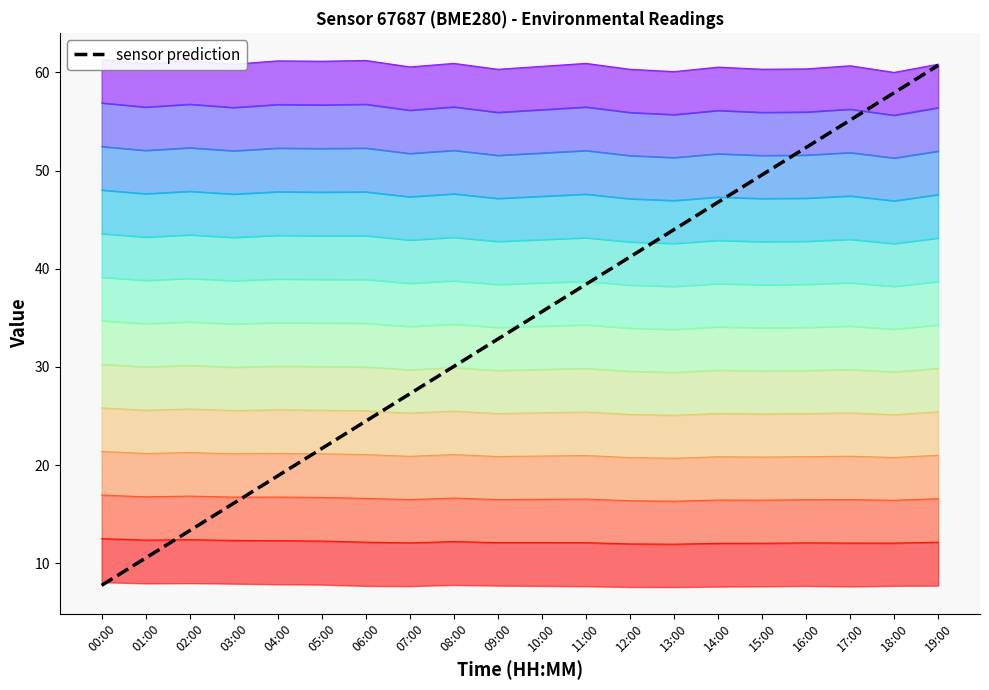

At which label does sensor prediction first exceed 35?

10:00